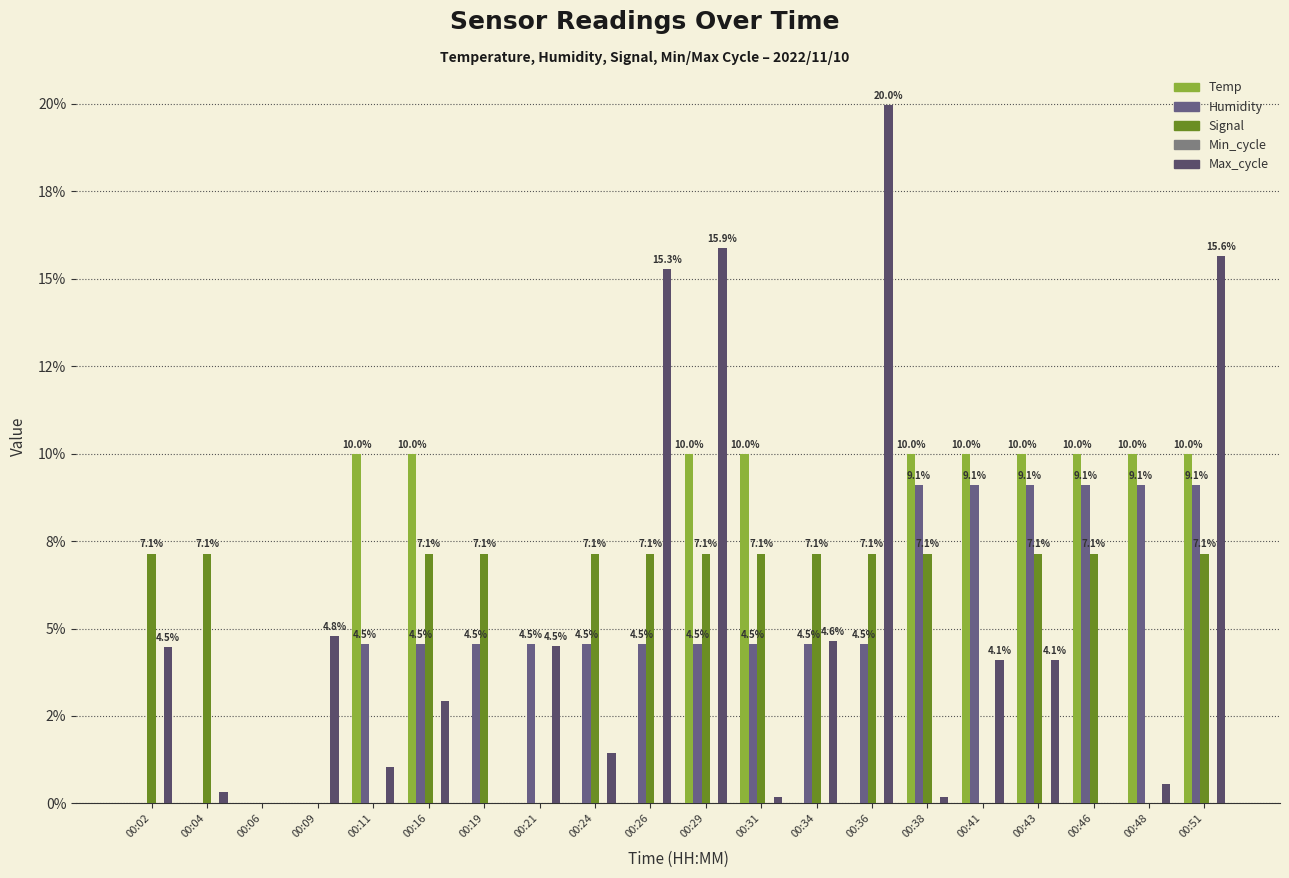

Does the chart contain stacked bars?

No